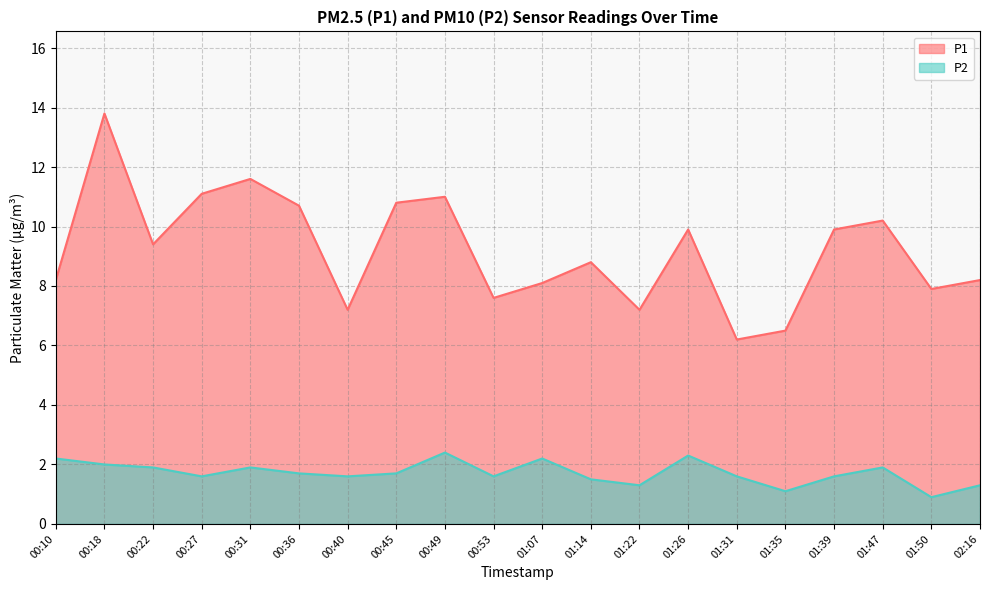

True or false: P1 has more than 0 interior local peaks.

True